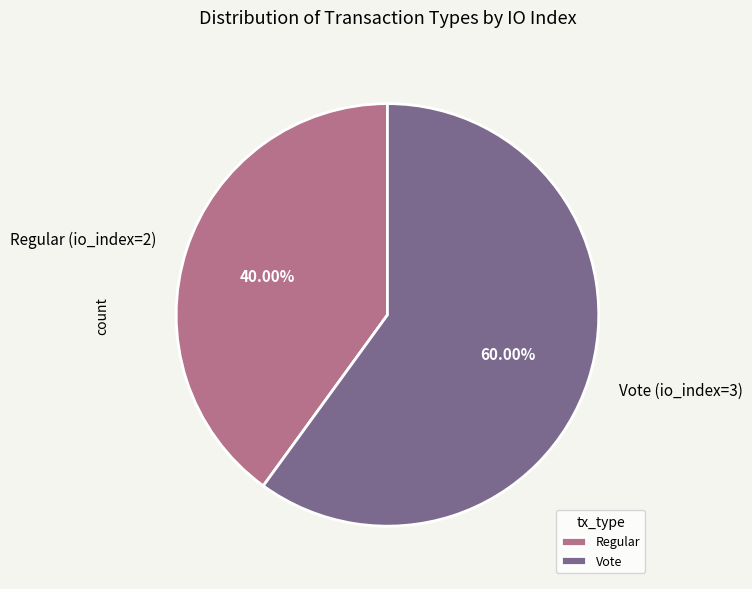

To the nearest percent, what is the difference between the largest and smallest slice percentages?

20%